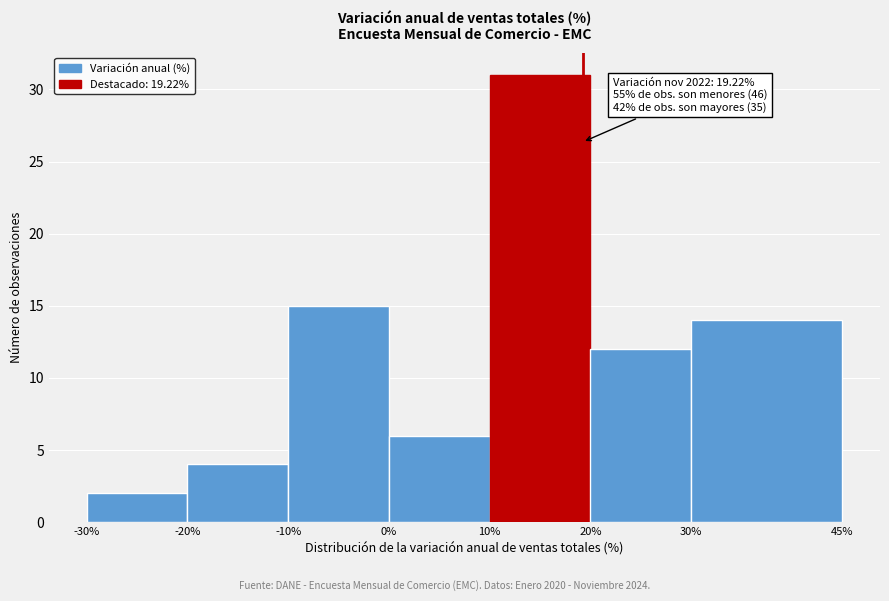

Which range on the x-axis has the tallest bar?

10% to 20%